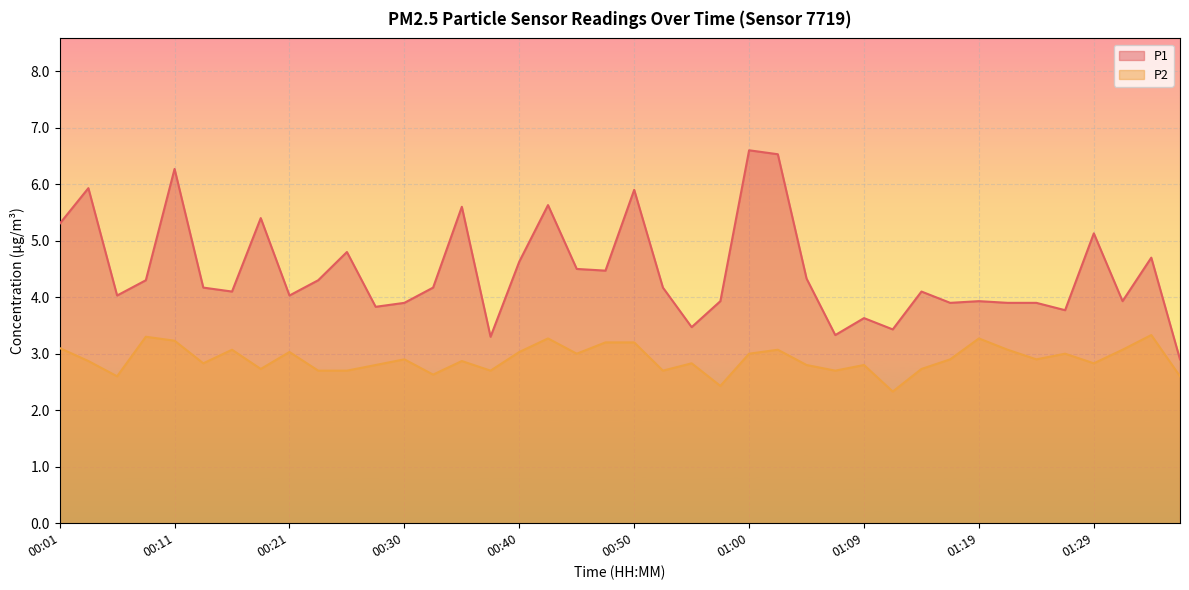

What is the value of the P1 point at the 35th from the left?

3.9